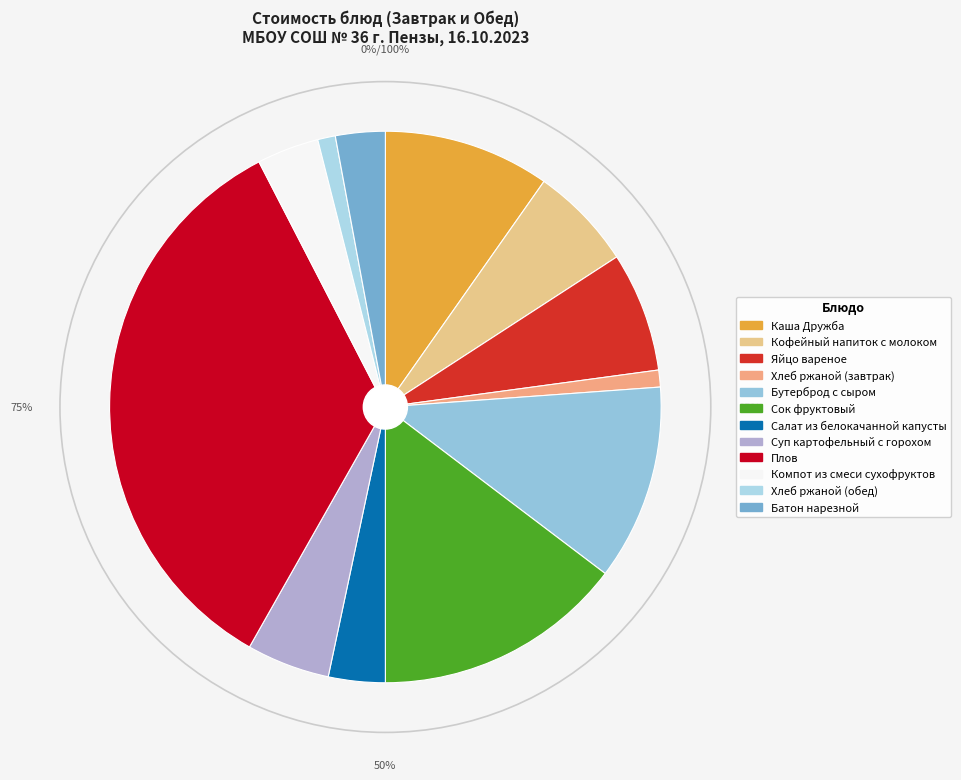

Which category has the biggest portion of the pie?

Плов